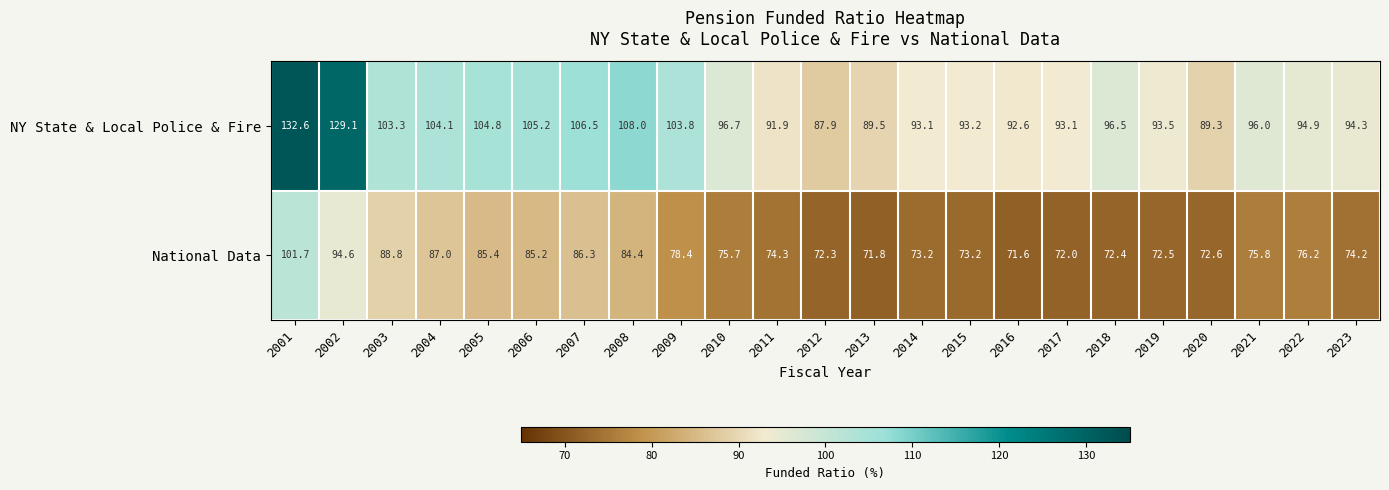

List the series in order of their overall mean, lowest first.

National Data, NY State & Local Police & Fire